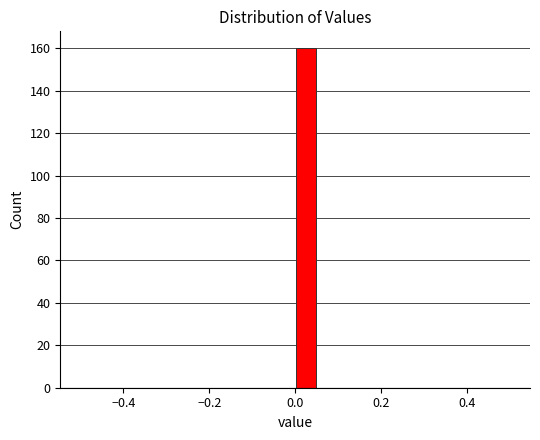

Around what value on the x-axis is the tallest bar? Give the approximate position of its centre, as read against the axis.

0.02